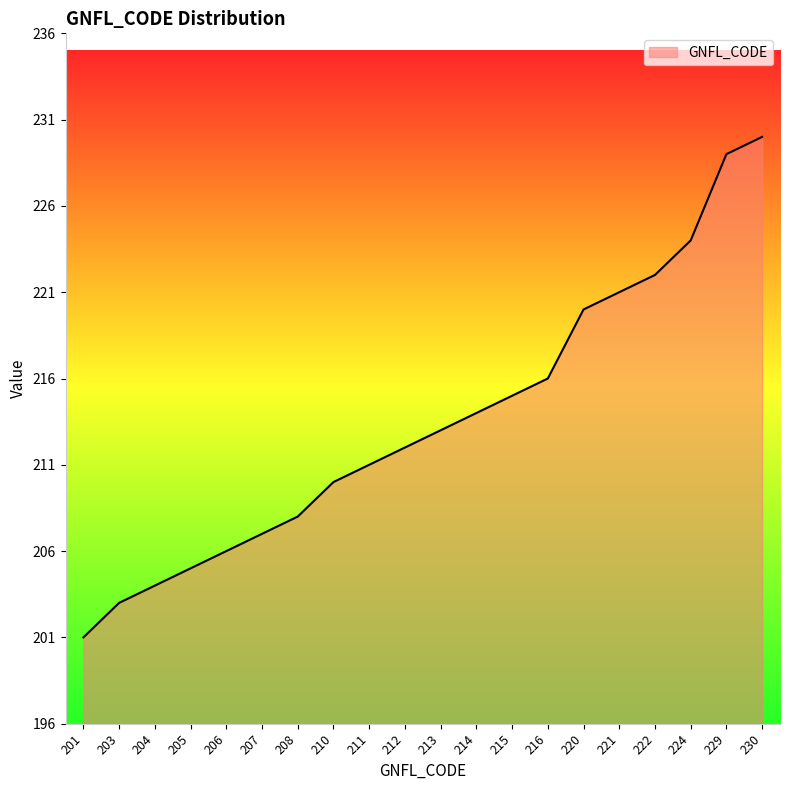

Is it true that the value at 212 is 212?

True